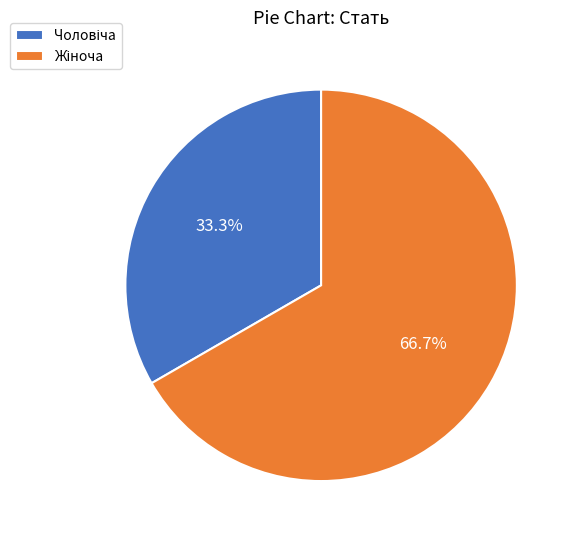

Rank the categories by value from lowest to highest.

Чоловіча, Жіноча